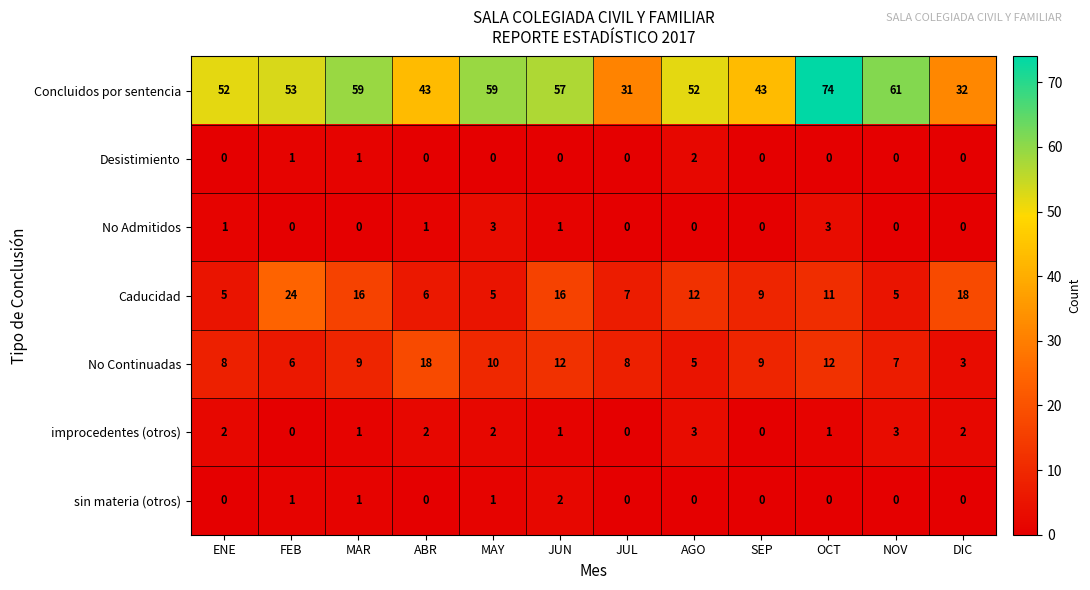

What is the greatest value displayed?

74